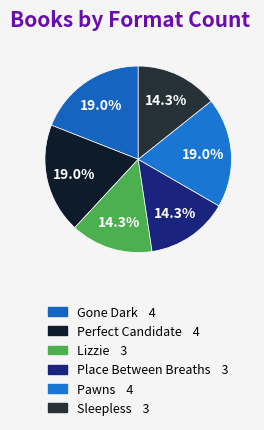

Is there any slice that represents more than half of the pie?

No